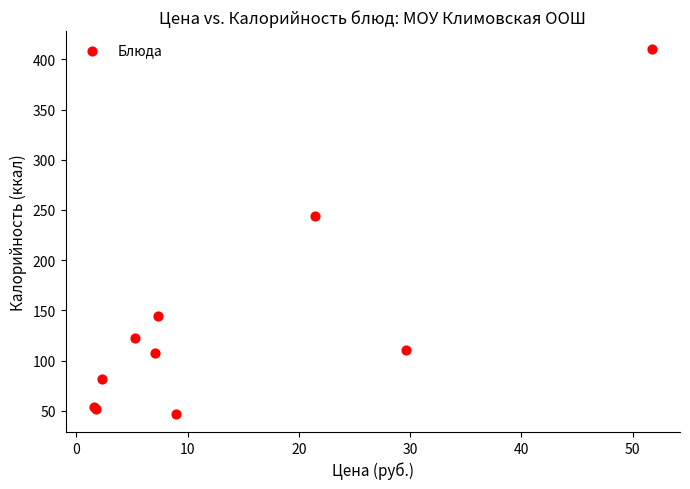

What Y value in the scatter plot is closest to 228?

244